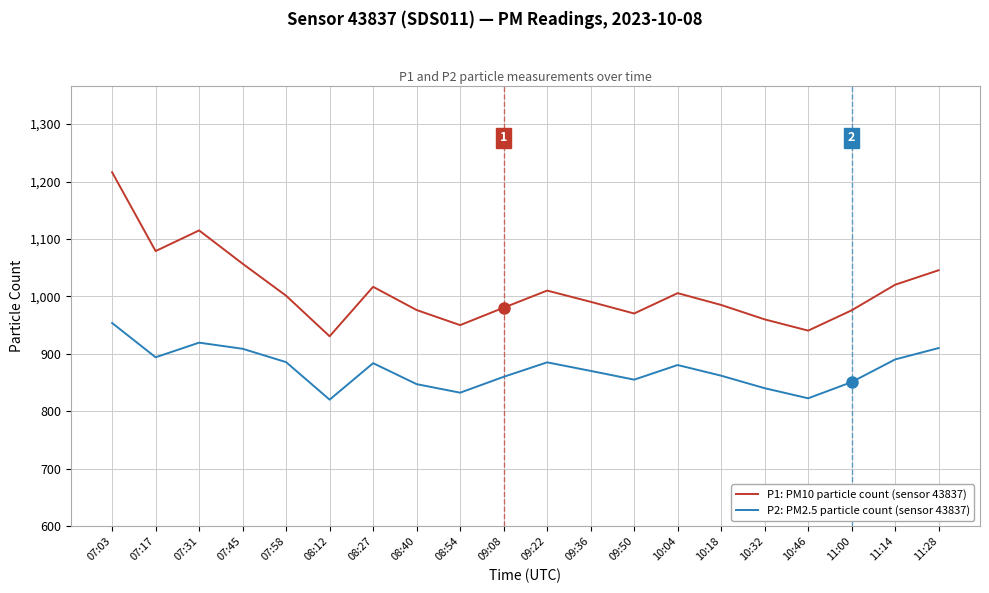

Does the chart have visible grid lines?

Yes